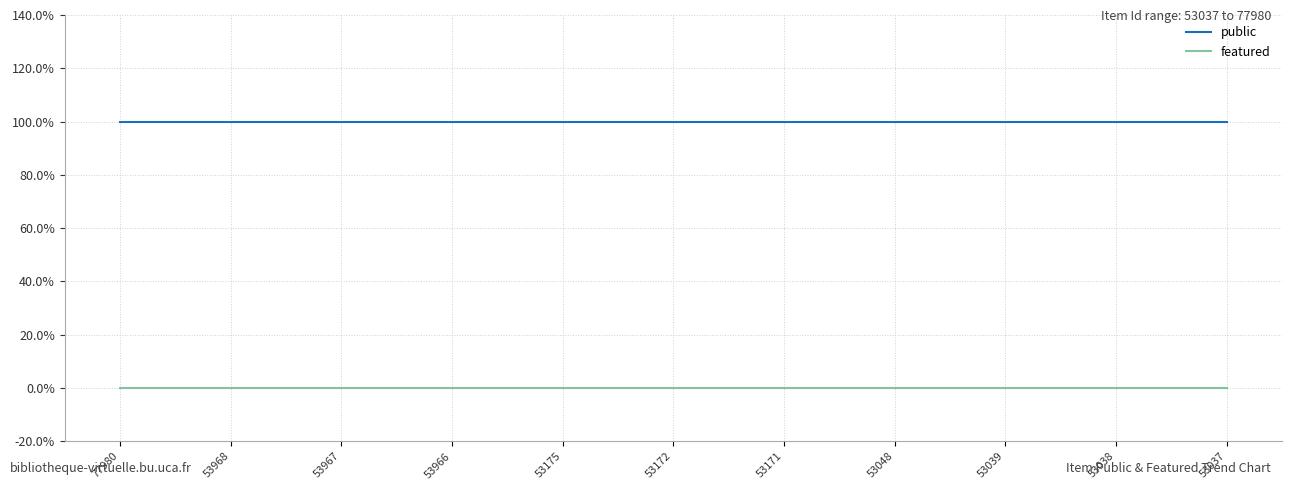

Does the chart have visible grid lines?

Yes